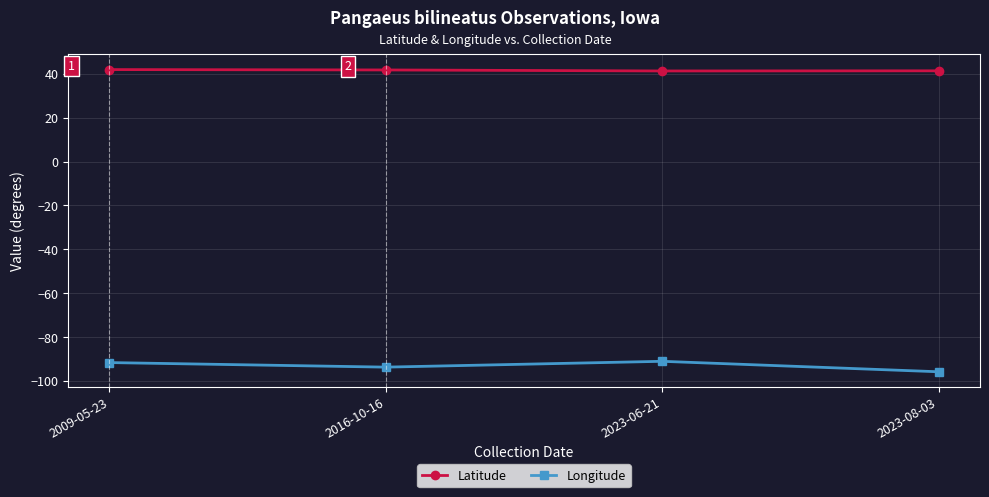

True or false: Latitude has more than 1 interior local peaks.

False